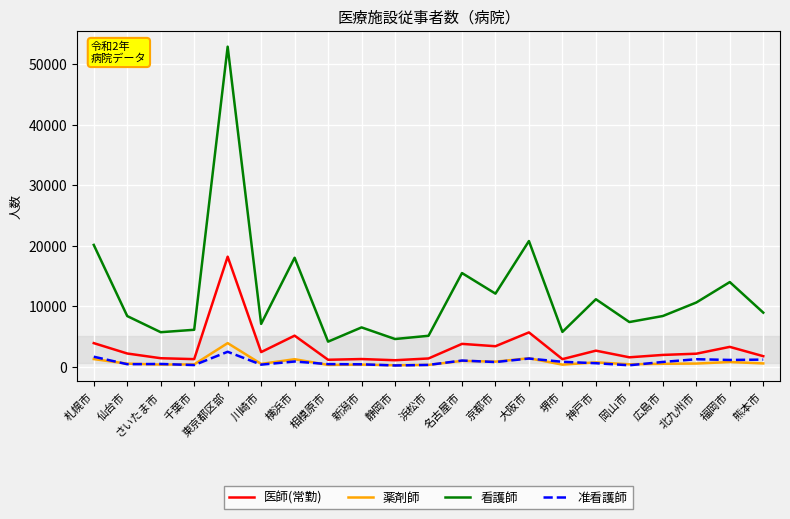

Read the 医師(常勤) value at 静岡市.

1090.0